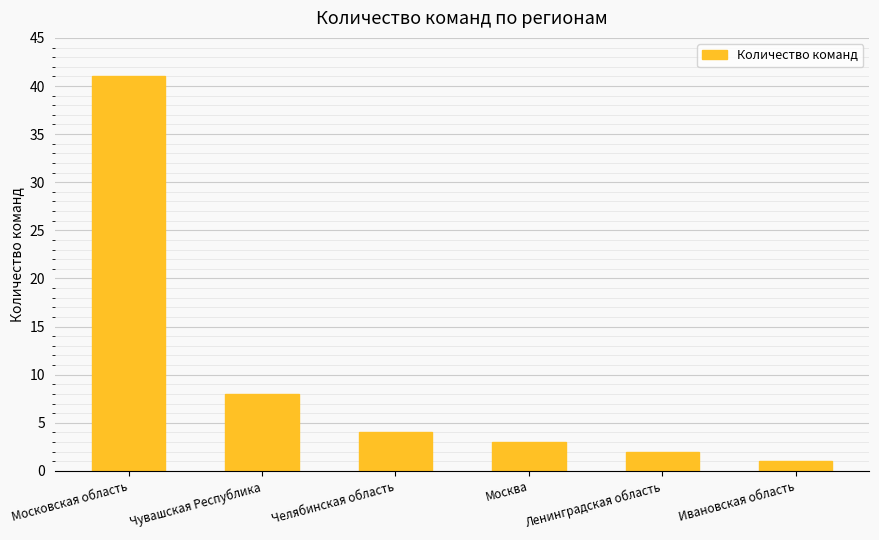

Between Ленинградская область and Московская область, which is larger?

Московская область